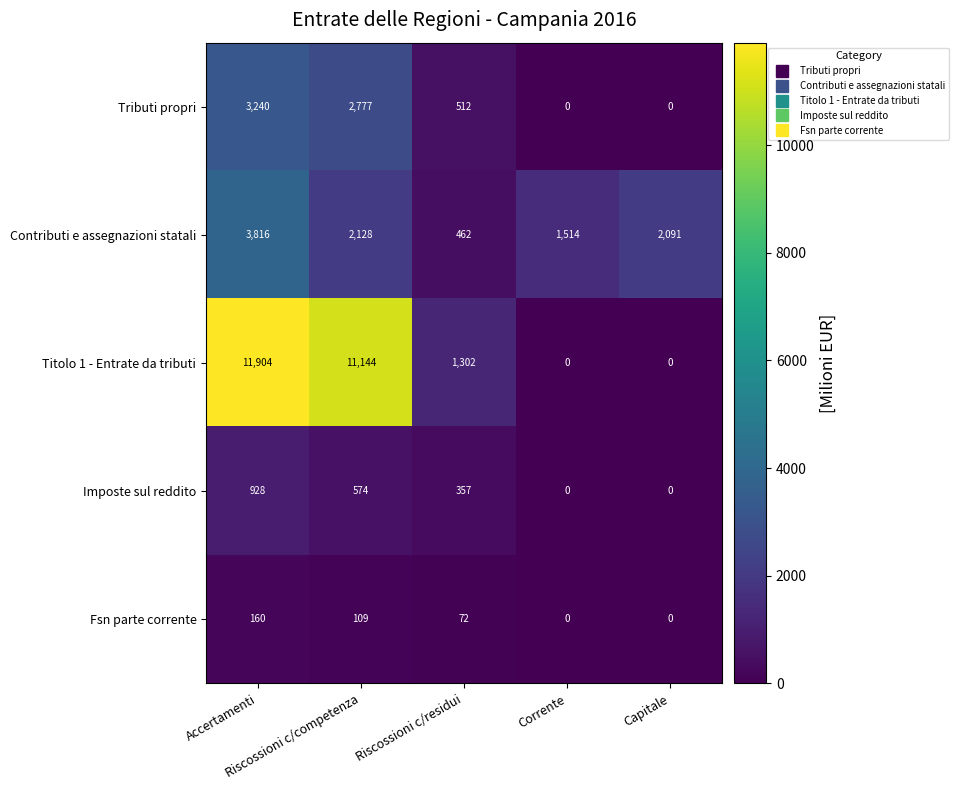

How many Tributi propri values are between 0 and 2777?

4